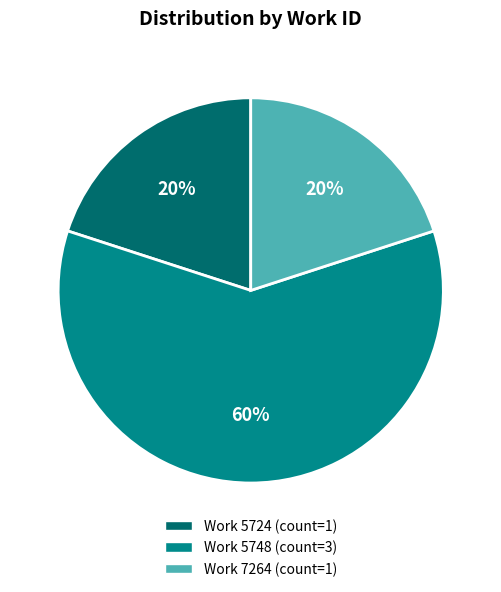

To the nearest percent, what is the average slice percentage?

33%